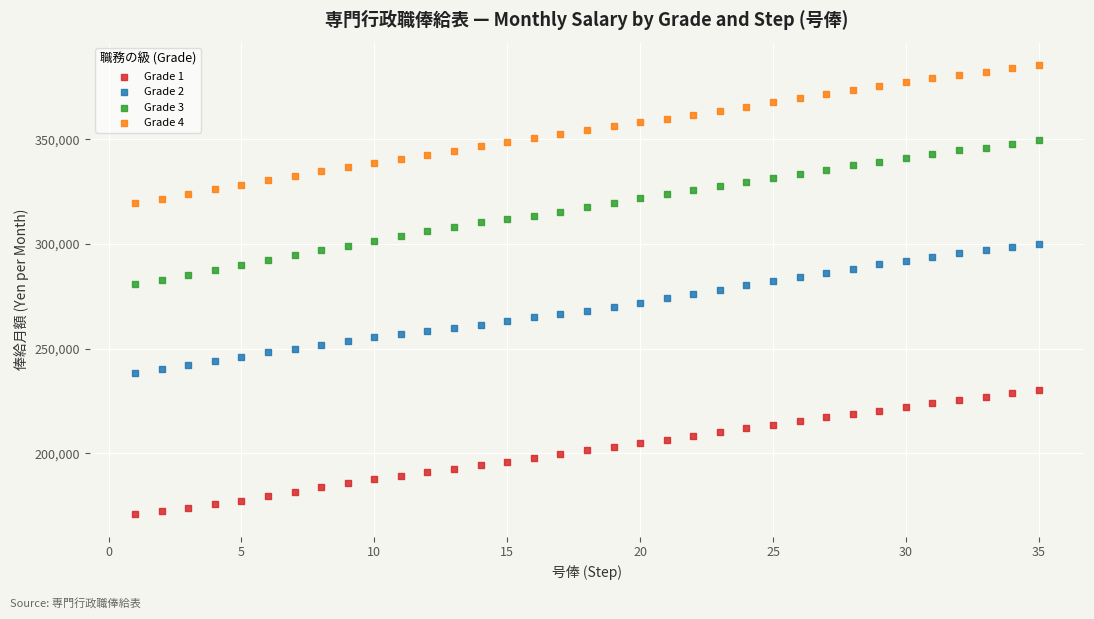

Across all data points, what is the range of X values (max minus min)?

34